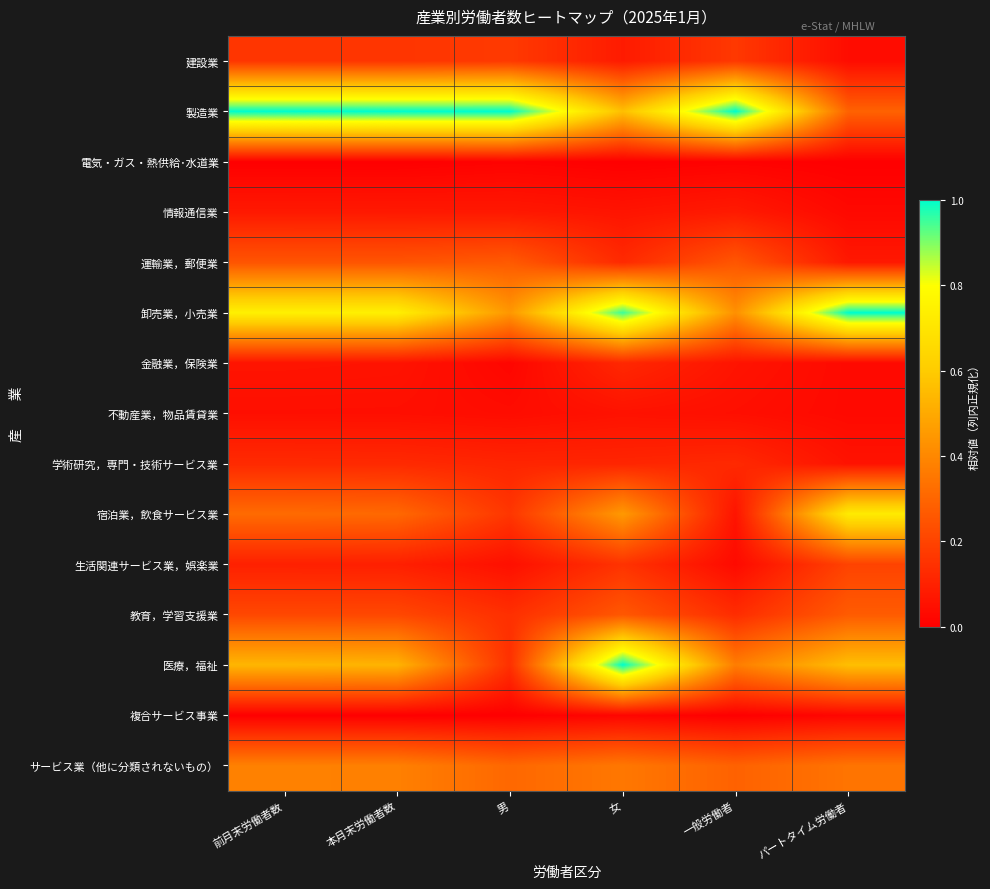

What is the total value across all series at 一般労働者?

3.0